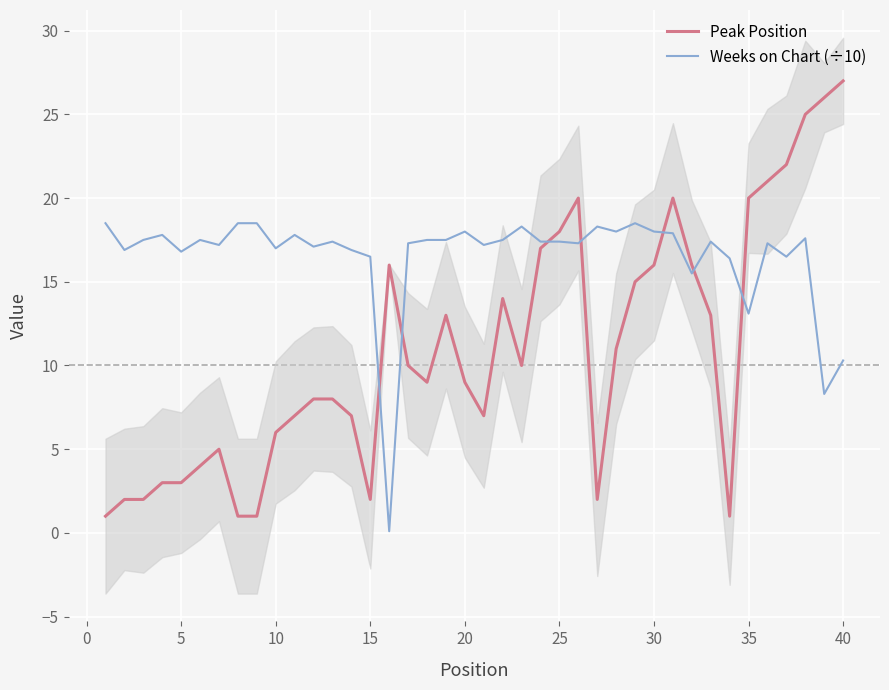

What is the maximum value for Peak Position?

27.0